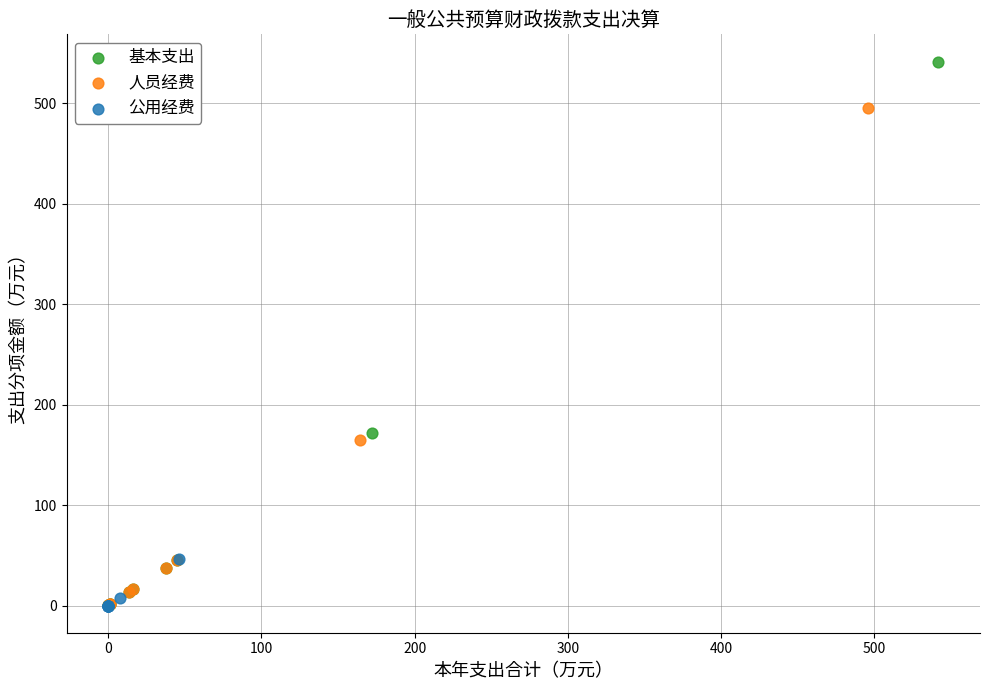

Which series has the largest Y range (max minus min)?

基本支出